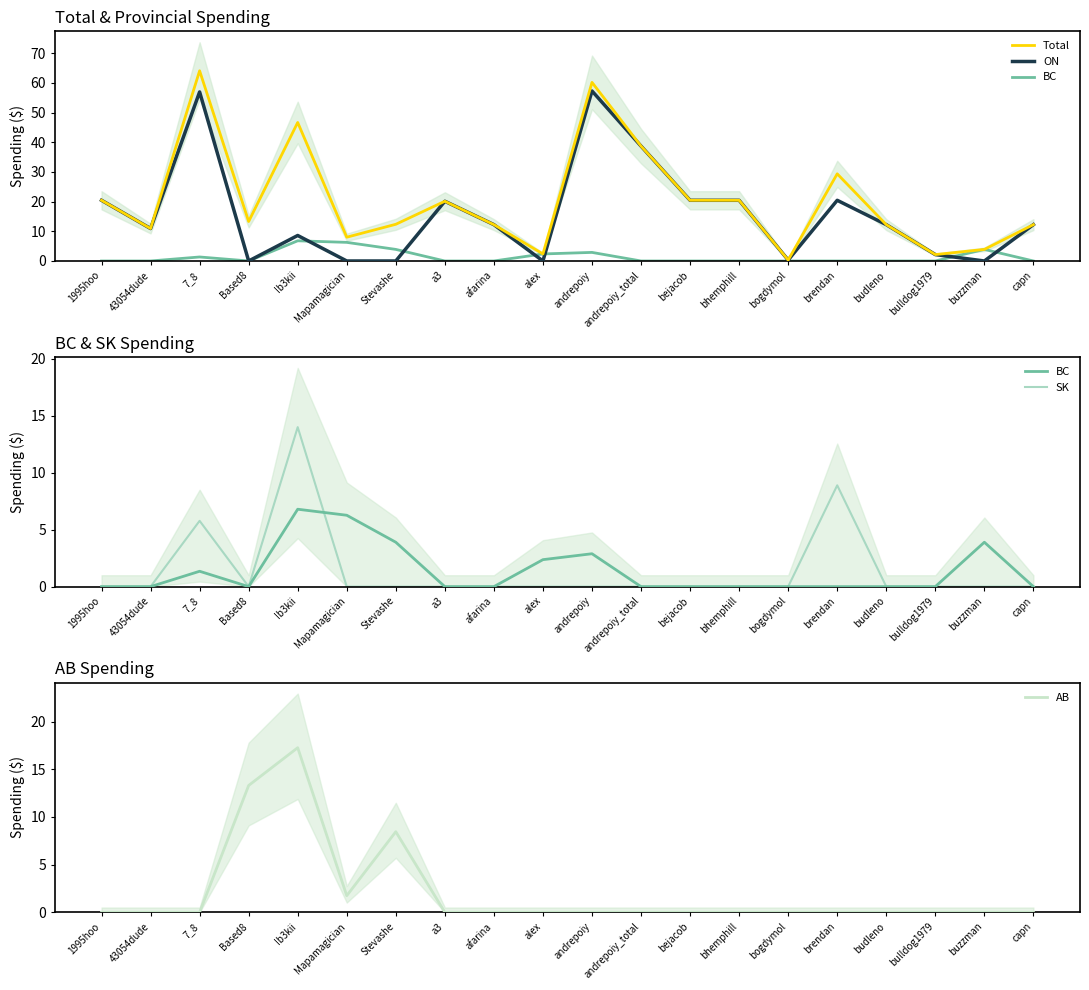

What is the difference between the second highest and minimum values in the ON series?

56.9